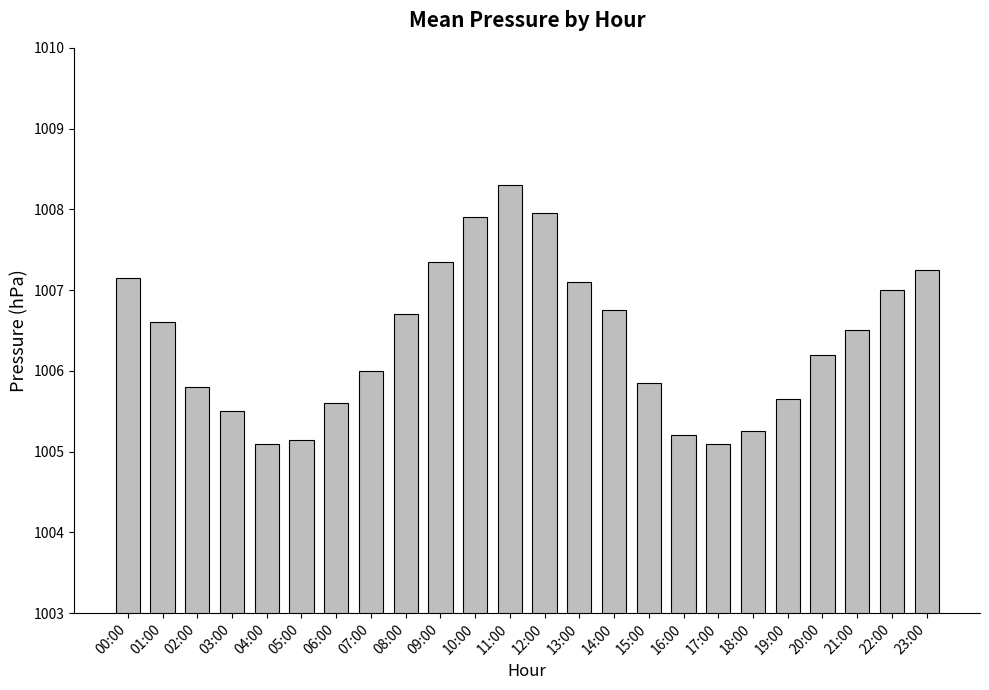

What is the label of the 10th bar from the right?

14:00